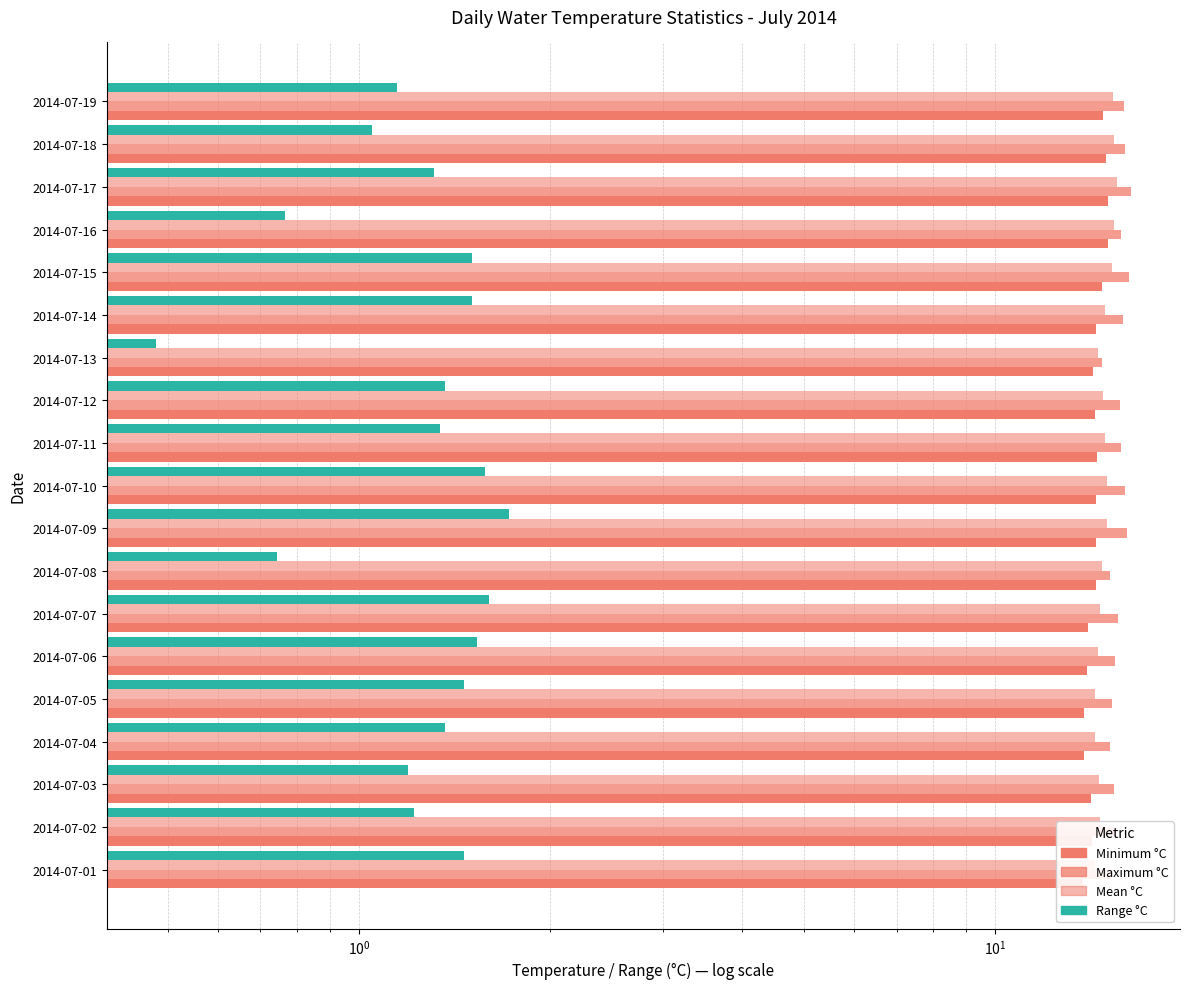

How many data points in Minimum °C are less than 14?

4